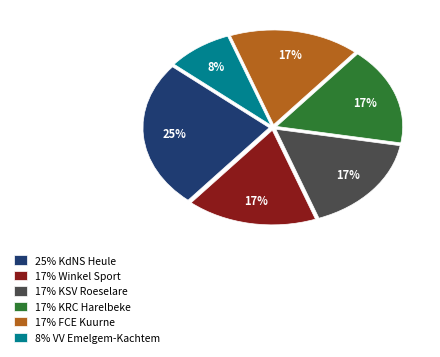

Which category has the biggest portion of the pie?

25% KdNS Heule